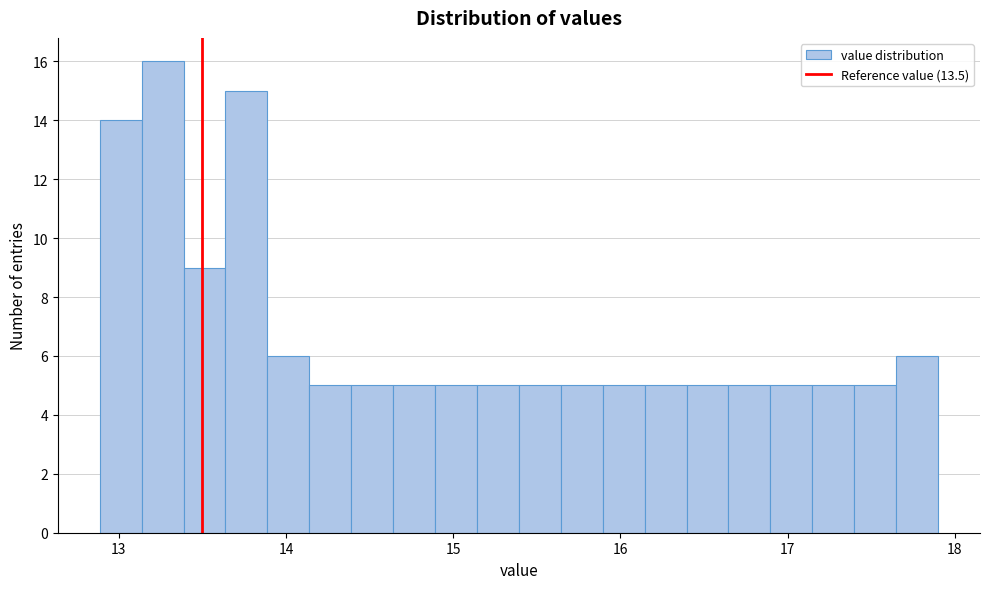

Around what value on the x-axis is the tallest bar? Give the approximate position of its centre, as read against the axis.

13.3